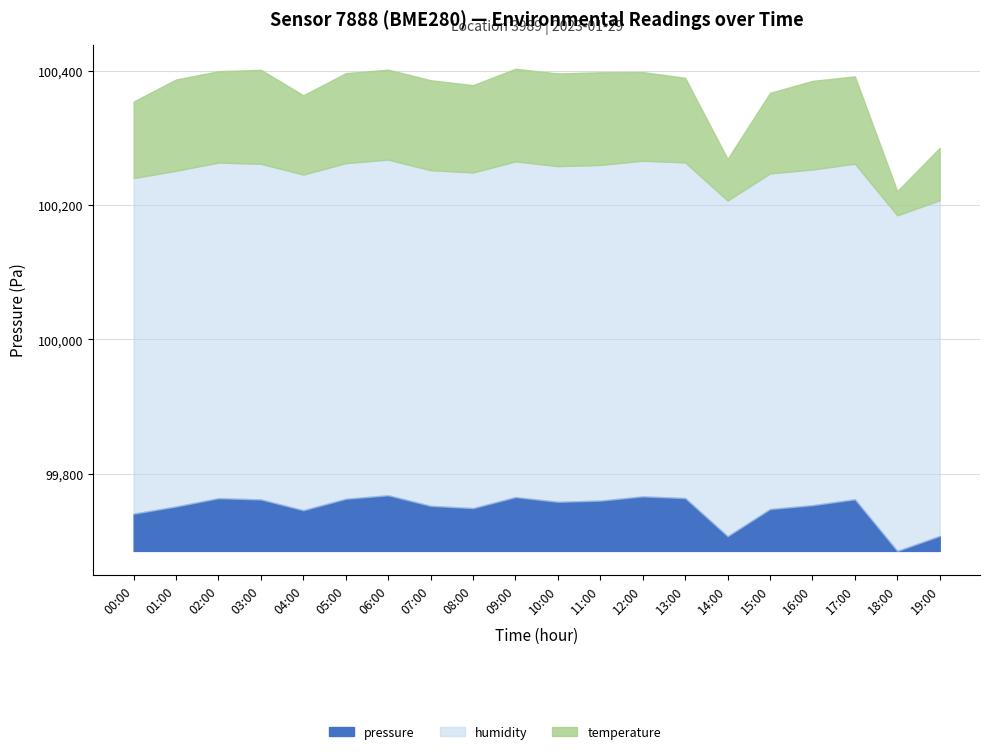

True or false: pressure and temperature cross at least once.

False